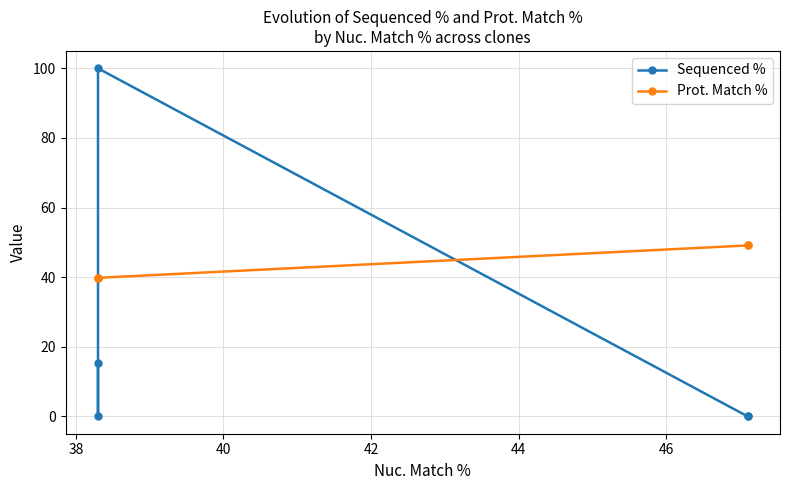

True or false: Prot. Match % has a value of 33.5 at 36.

False